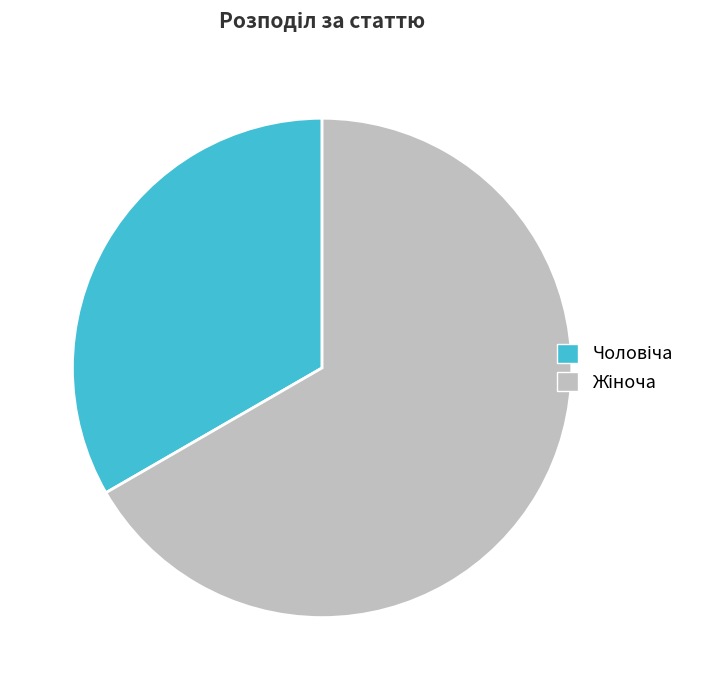

Is there a majority slice in this chart?

Yes